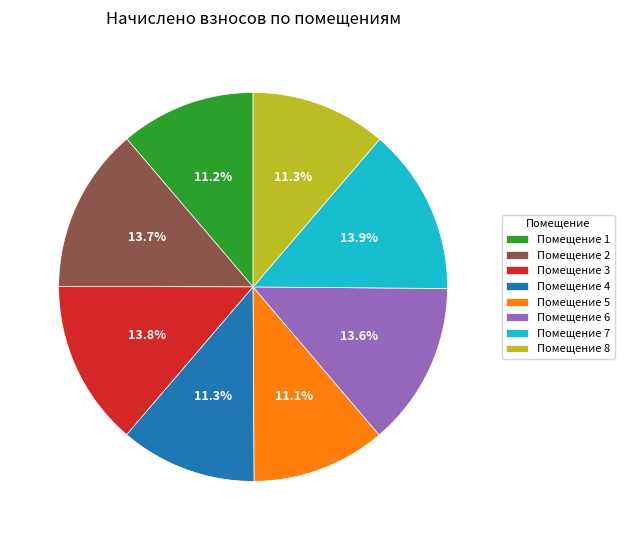

How much of the chart is everything except Помещение 6?

86.4%